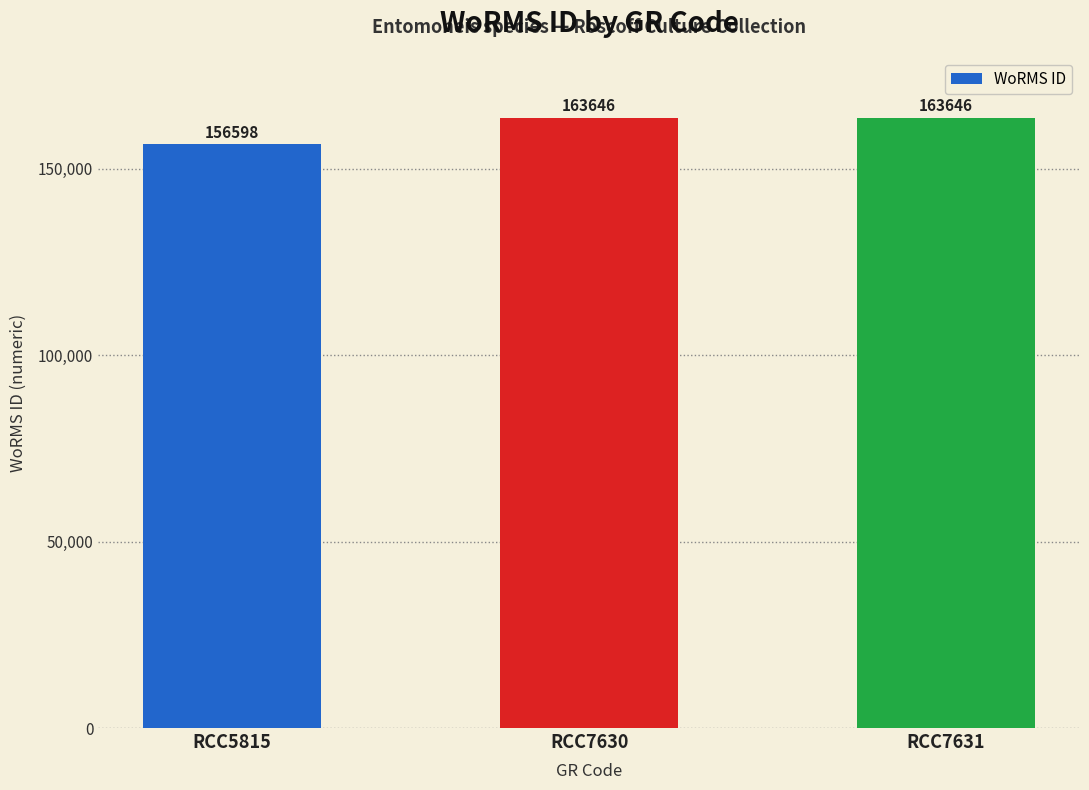

What is the smallest value displayed?

156598